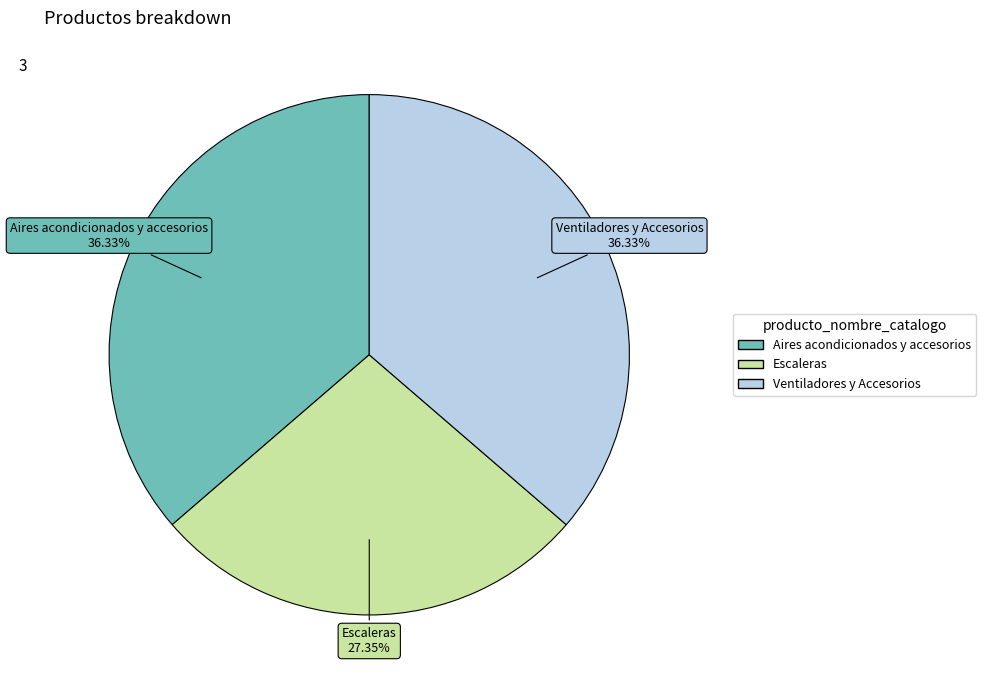

How many segments does this pie chart have?

3